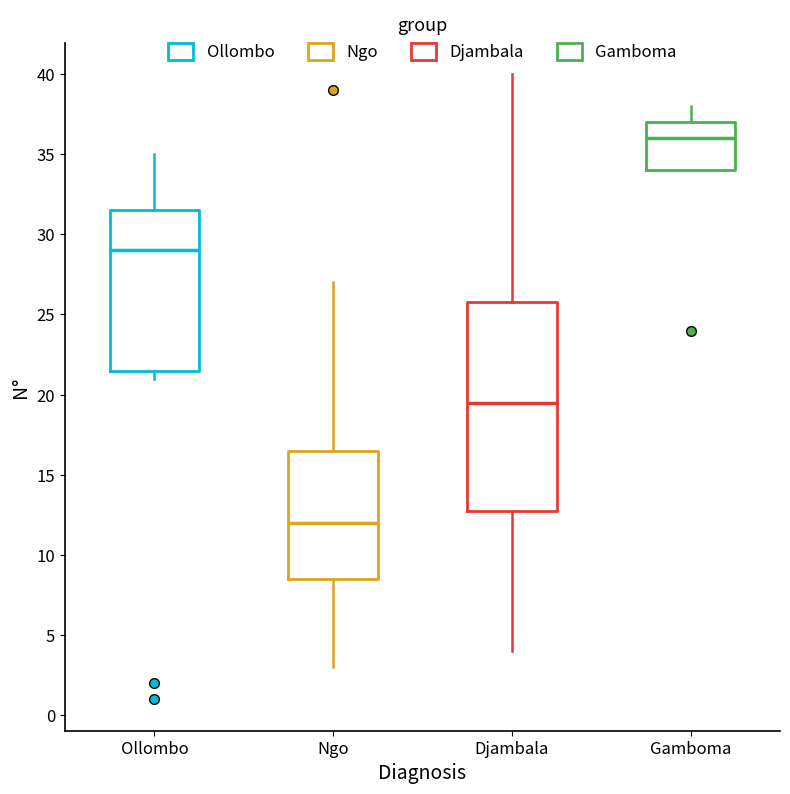

Reading left to right, transcribe this box plot: for each box, give where its median line is, the range the box spans, and where its two whiskers end, as read against the y-axis. The values are not printed on the chart, so give them approximately, as read against the axis.

Ollombo: median 29.0, box 21.5 to 31.5, whiskers 21.0 to 35.0
Ngo: median 12.0, box 8.5 to 16.5, whiskers 3.0 to 27.0
Djambala: median 19.5, box 13.0 to 26.0, whiskers 4.0 to 40.0
Gamboma: median 36.0, box 34.0 to 37.0, whiskers 34.0 to 38.0